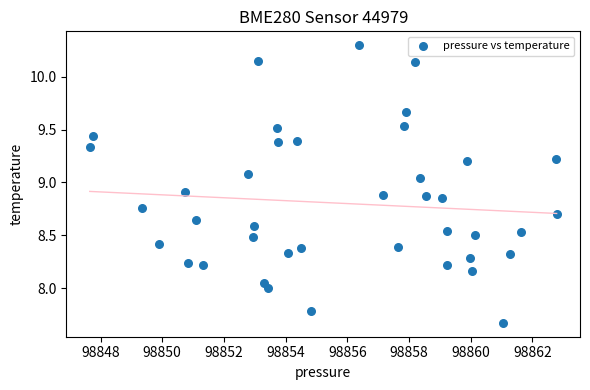

What is the range of Y values (max minus min)?

2.6